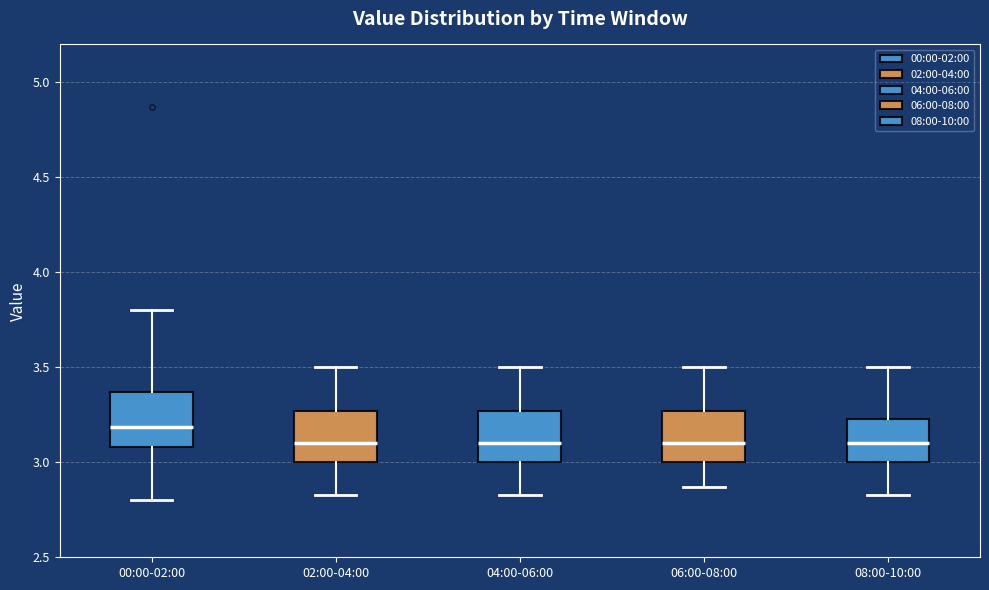

Reading left to right, transcribe this box plot: for each box, give where its median line is, the range the box spans, and where its two whiskers end, as read against the y-axis. The values are not printed on the chart, so give them approximately, as read against the axis.

00:00-02:00: median 3.20, box 3.10 to 3.35, whiskers 2.80 to 3.80
02:00-04:00: median 3.10, box 3.00 to 3.25, whiskers 2.85 to 3.50
04:00-06:00: median 3.10, box 3.00 to 3.25, whiskers 2.85 to 3.50
06:00-08:00: median 3.10, box 3.00 to 3.25, whiskers 2.85 to 3.50
08:00-10:00: median 3.10, box 3.00 to 3.25, whiskers 2.85 to 3.50